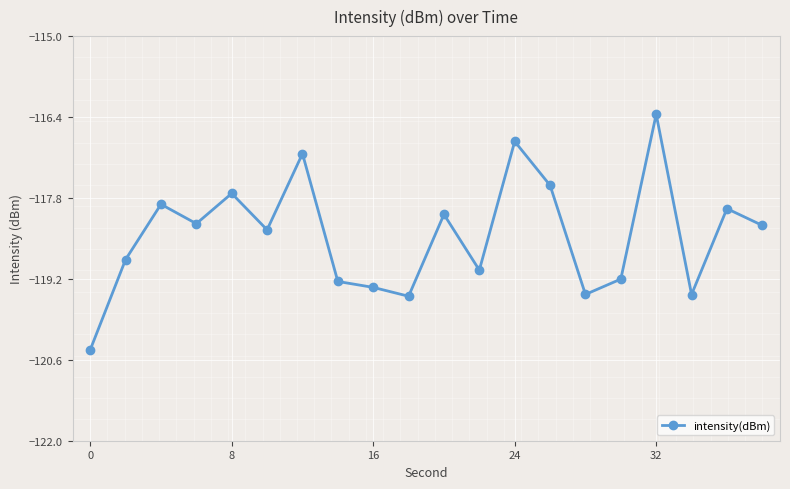

What is the minimum value shown in the chart?

-120.4